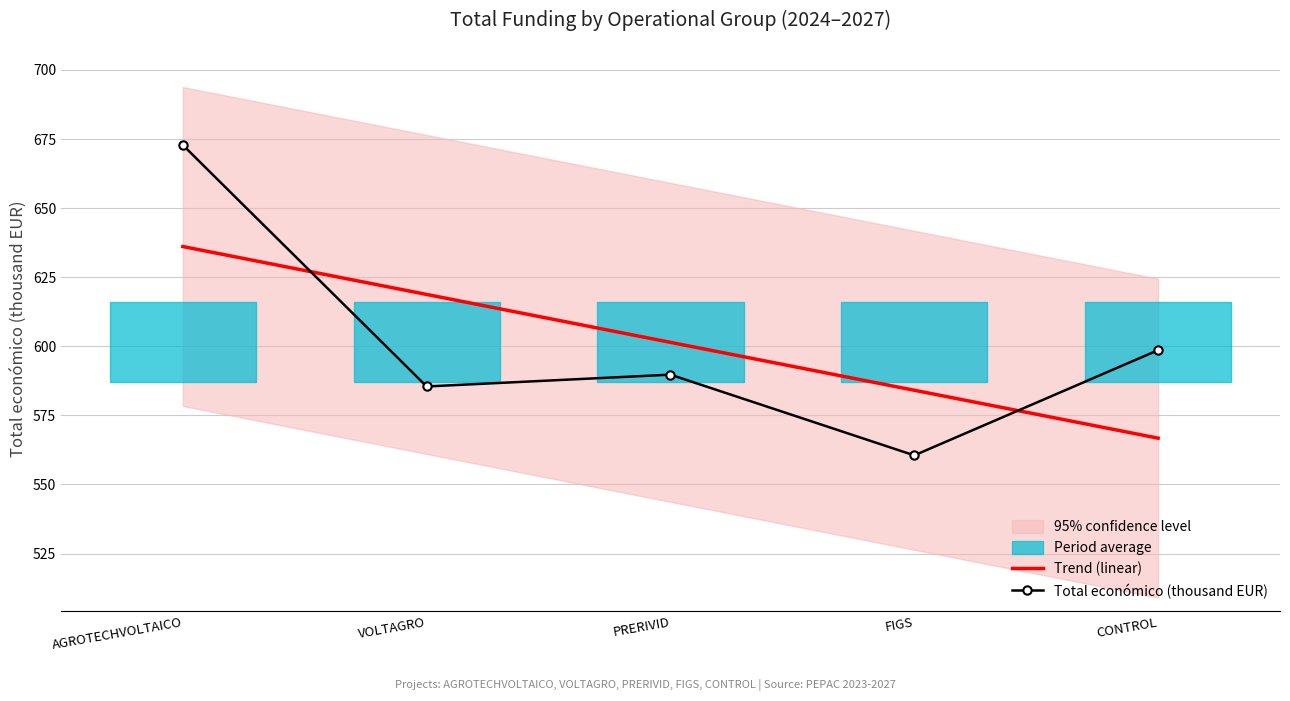

Rank the categories by Total económico (thousand EUR) value from lowest to highest.

FIGS, VOLTAGRO, PRERIVID, CONTROL, AGROTECHVOLTAICO